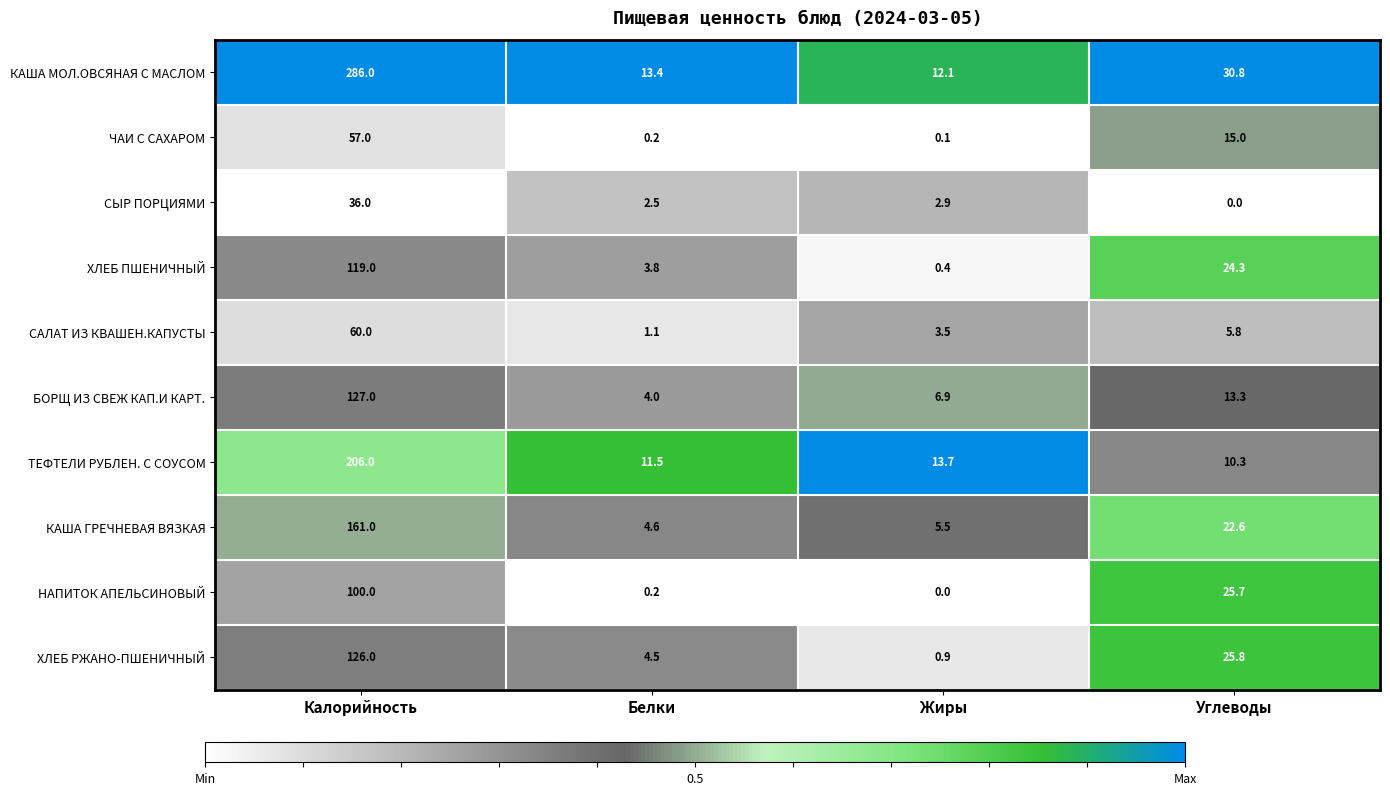

Rank the series by their maximum value, from lowest to highest.

СЫР ПОРЦИЯМИ, ЧАИ С САХАРОМ, САЛАТ ИЗ КВАШЕН.КАПУСТЫ, НАПИТОК АПЕЛЬСИНОВЫЙ, ХЛЕБ ПШЕНИЧНЫЙ, ХЛЕБ РЖАНО-ПШЕНИЧНЫЙ, БОРЩ ИЗ СВЕЖ КАП.И КАРТ., КАША ГРЕЧНЕВАЯ ВЯЗКАЯ, ТЕФТЕЛИ РУБЛЕН. С СОУСОМ, КАША МОЛ.ОВСЯНАЯ С МАСЛОМ